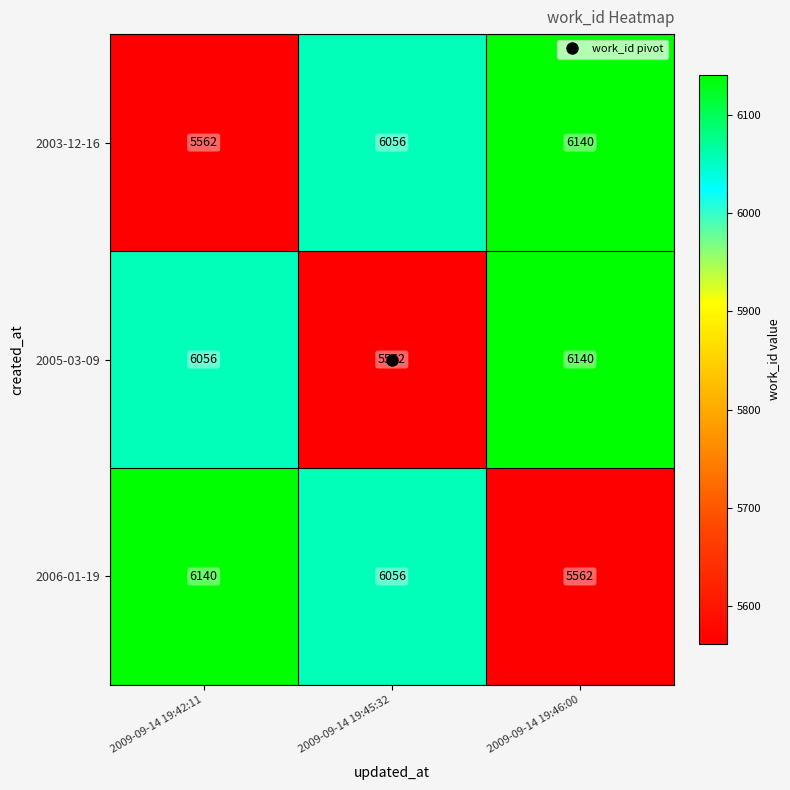

How many 2006-01-19 values are between 5562 and 6140?

3